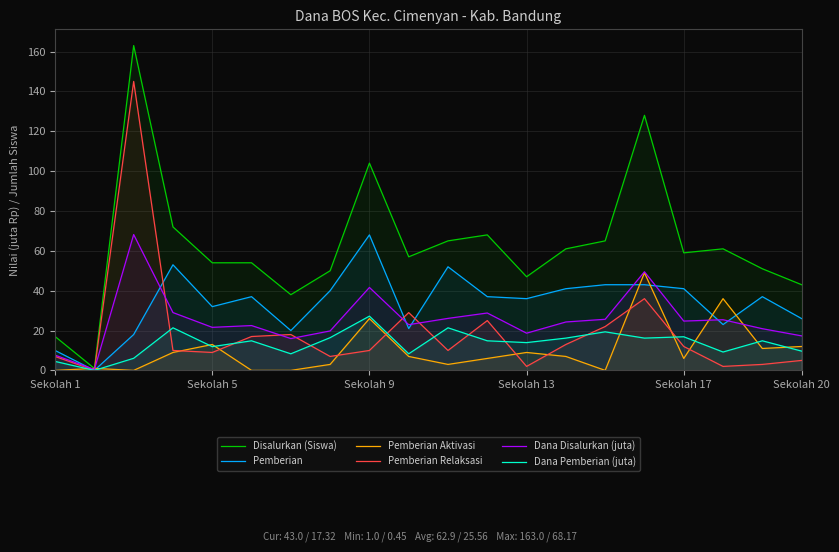

The Pemberian series shows 37.0 at 11. True or false?

True